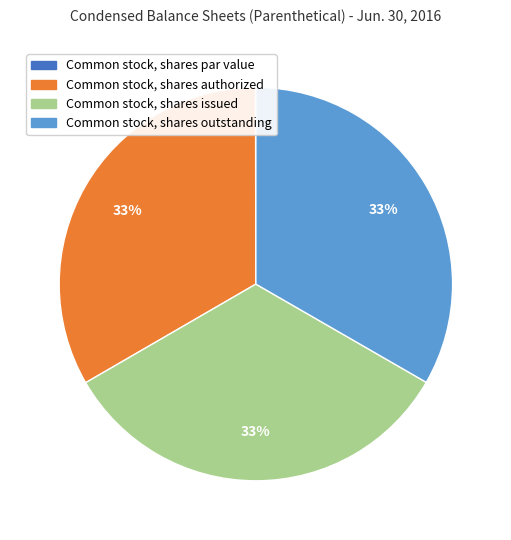

What is the ratio of the value at Common stock, shares outstanding to the value at Common stock, shares authorized?

1.0